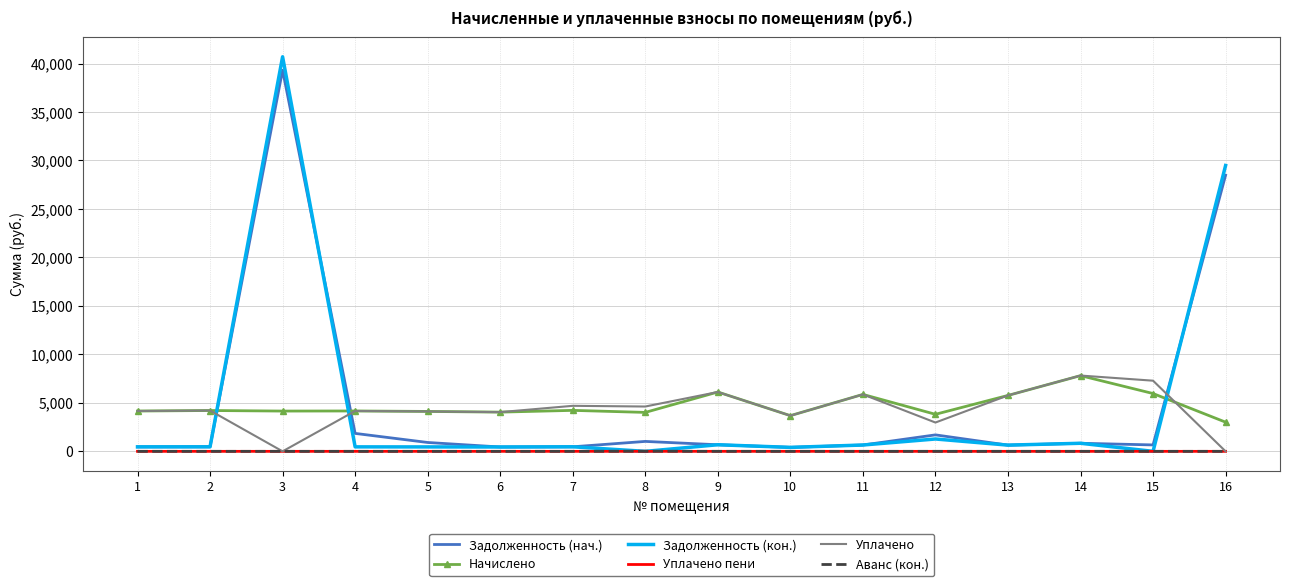

True or false: Задолженность (кон.) has a value of 457.4 at 5.

True